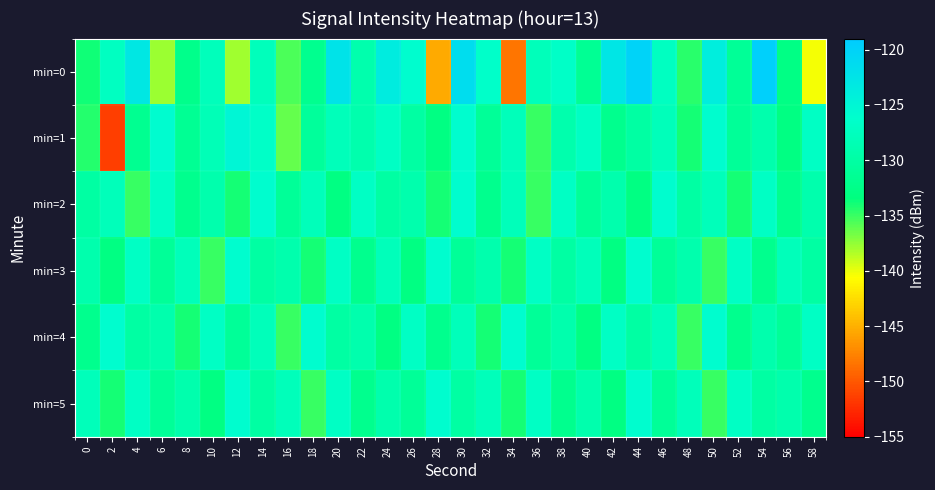

Which series has the largest total across all categories?

min=4